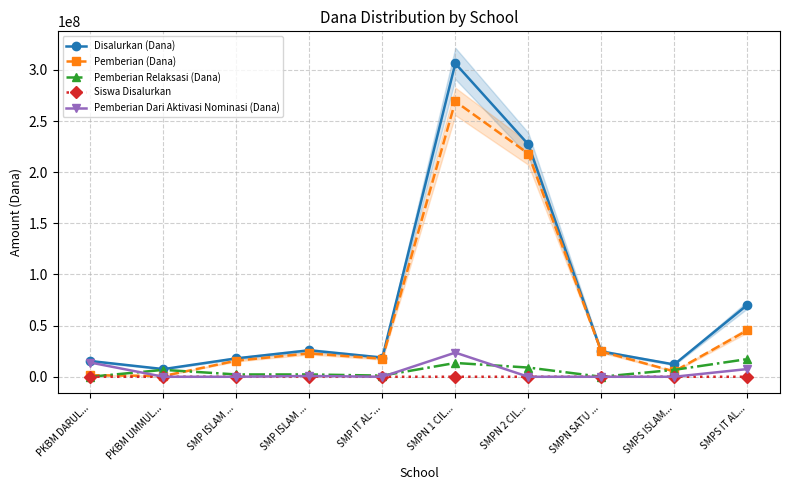

Which label corresponds to the largest value in the chart?

SMPN 1 CIL...